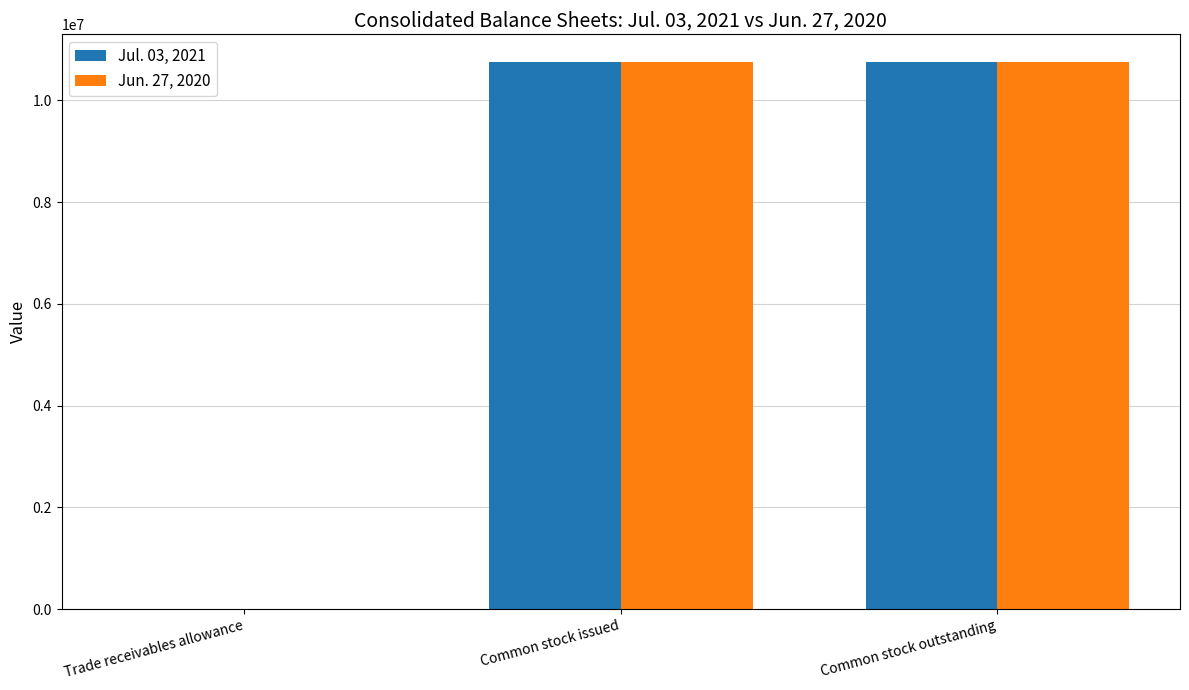

What is the total value across all series at Common stock outstanding?

21522000